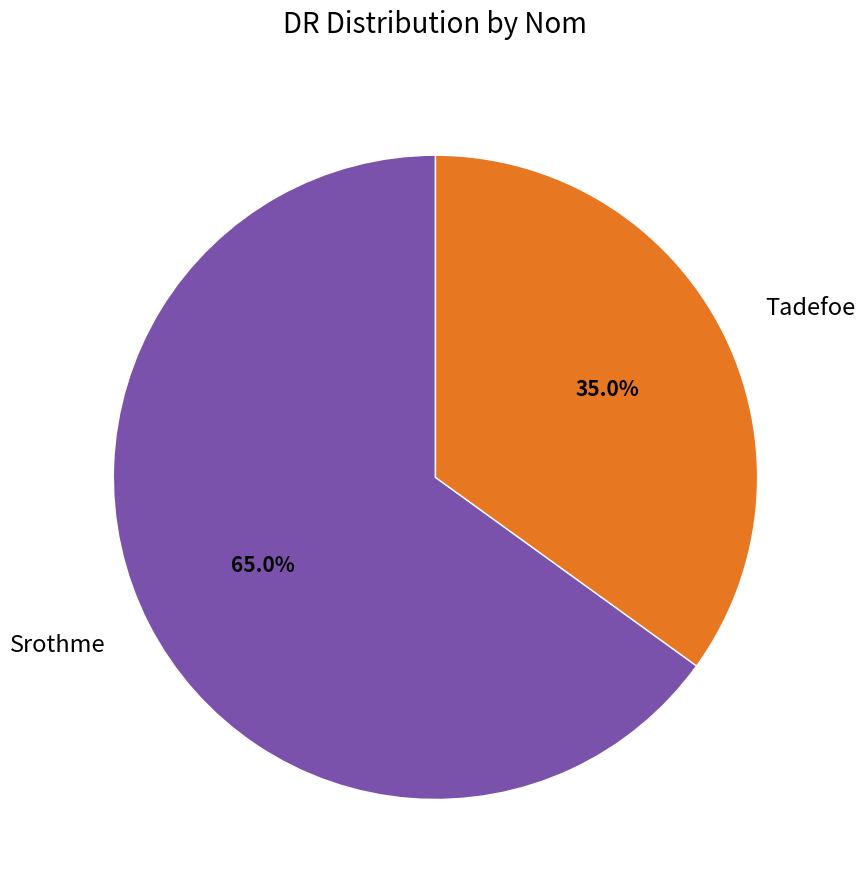

To the nearest percent, what is the average slice percentage?

50%